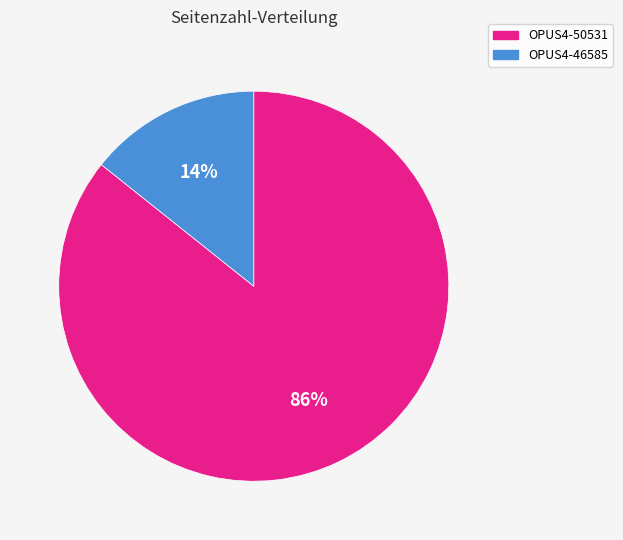

True or false: OPUS4-50531 accounts for 94% of the total.

False